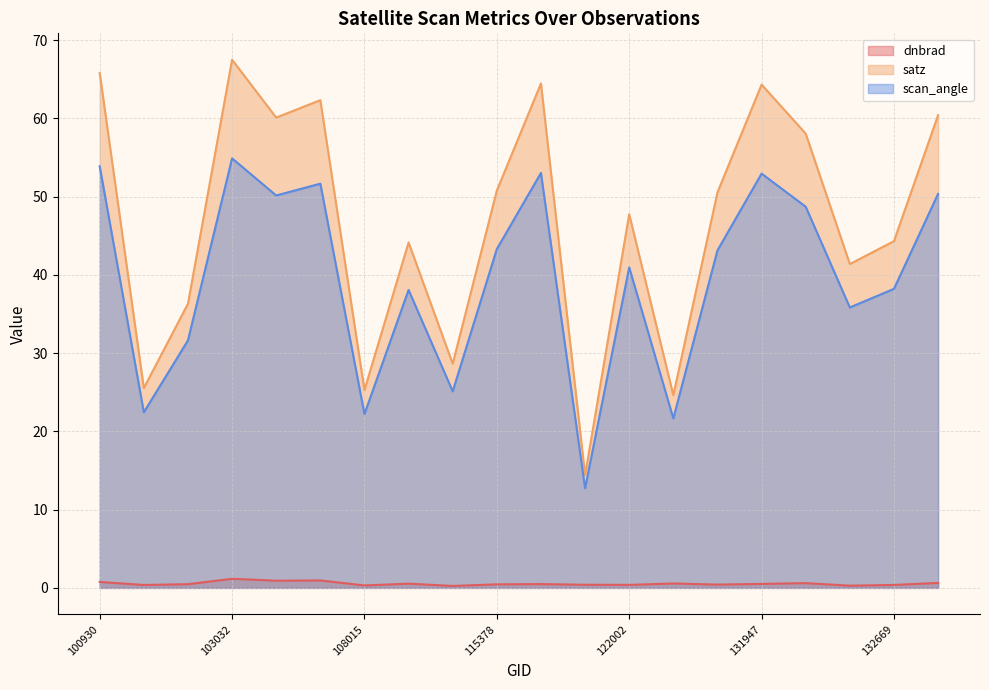

True or false: dnbrad and scan_angle intersect in this chart.

False